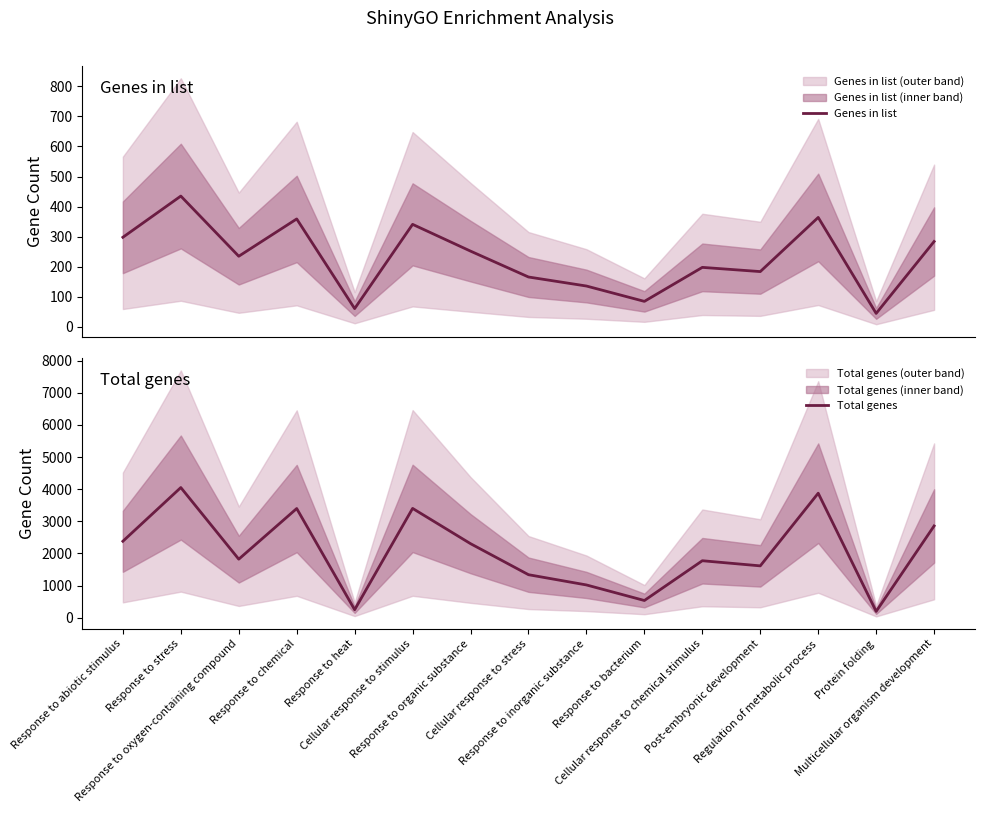

What is the maximum value shown in the chart?

4050